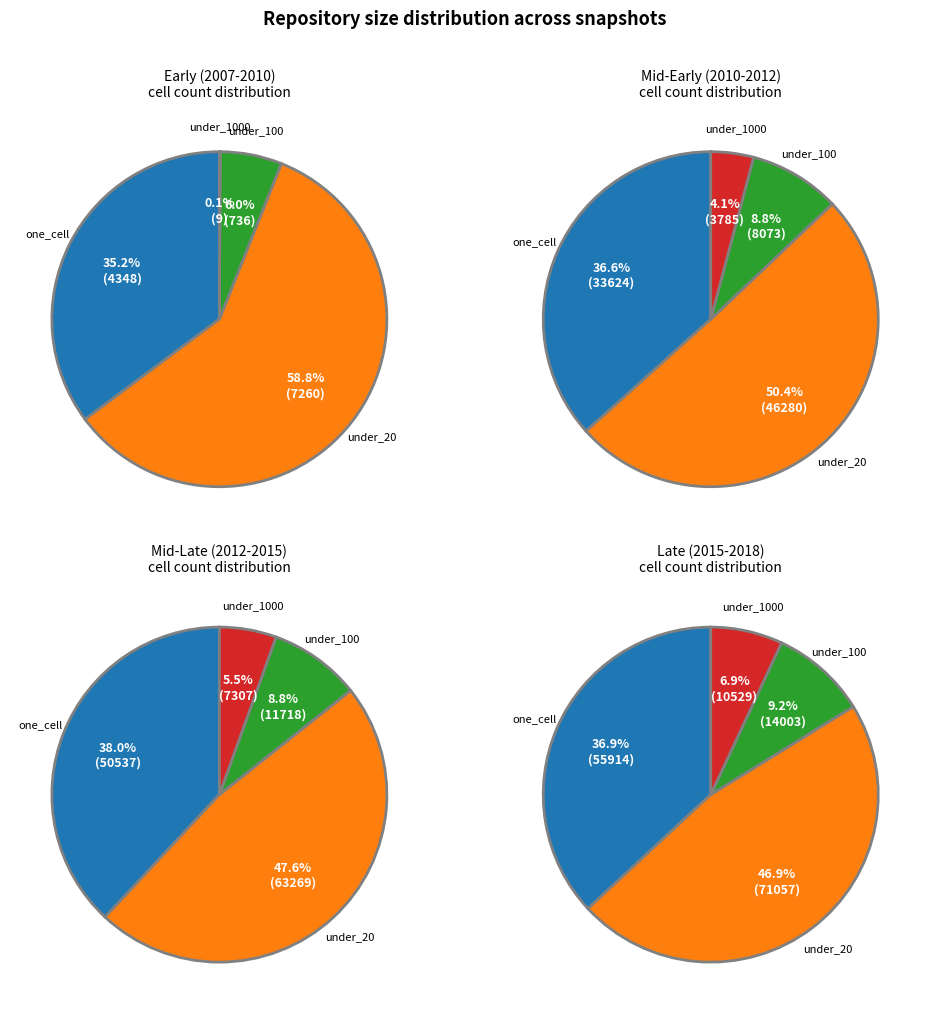

Is 13 the majority of the pie?

No